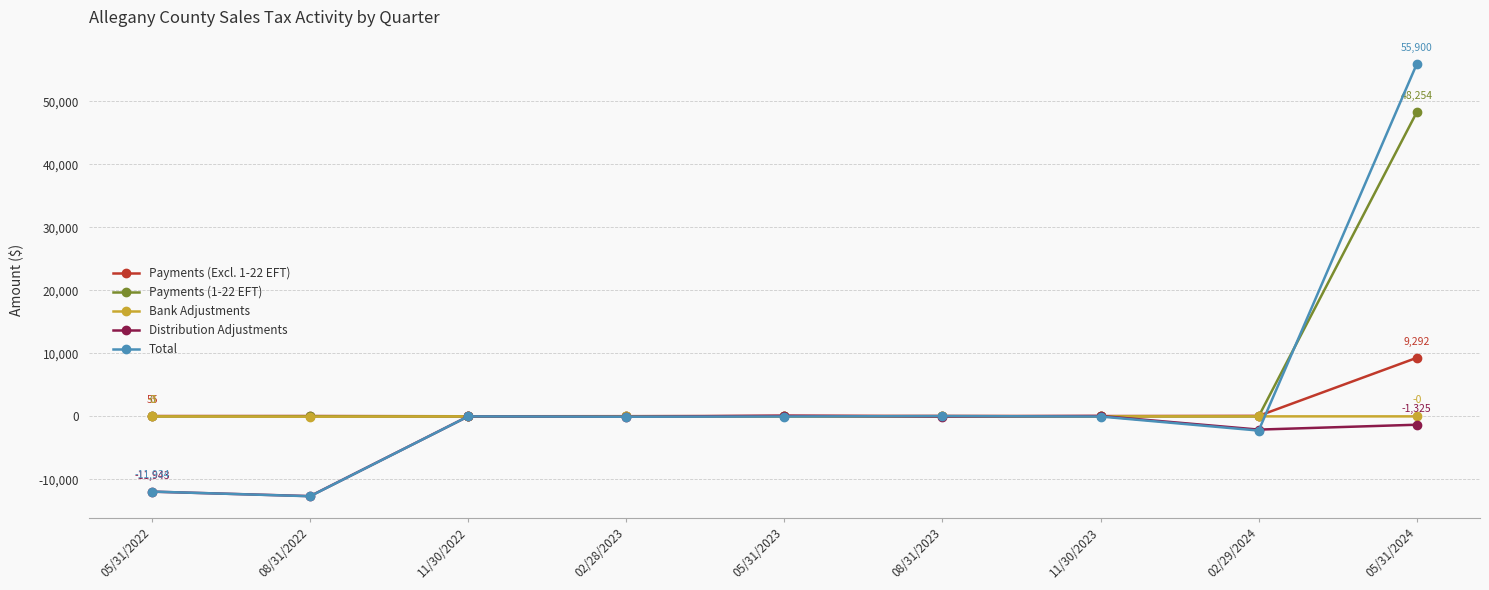

Is the value of Payments (Excl. 1-22 EFT) at 05/31/2023 greater than the value of Payments (1-22 EFT) at 05/31/2024?

No